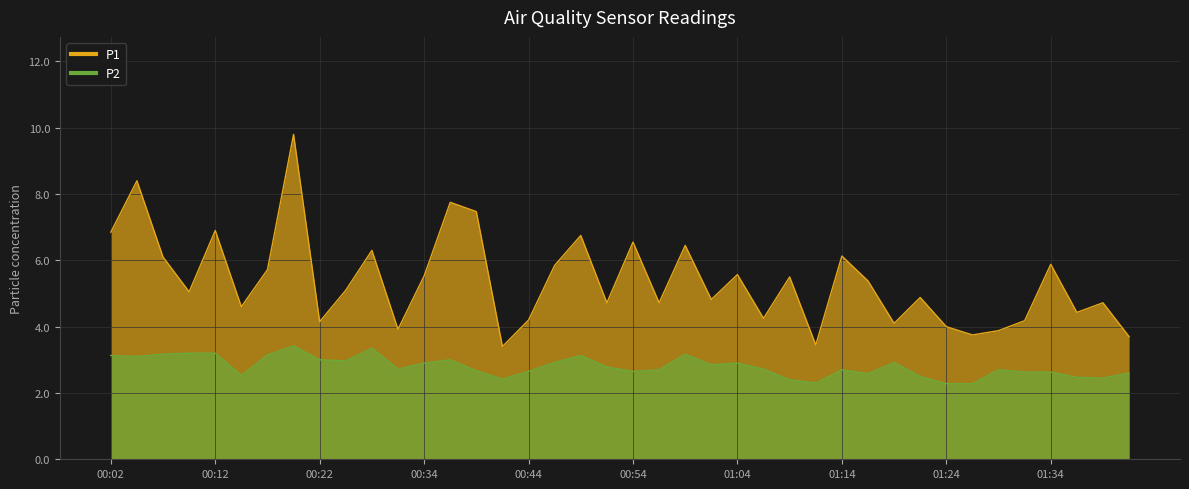

Rank the series at 00:19 from lowest to highest value.

P2, P1